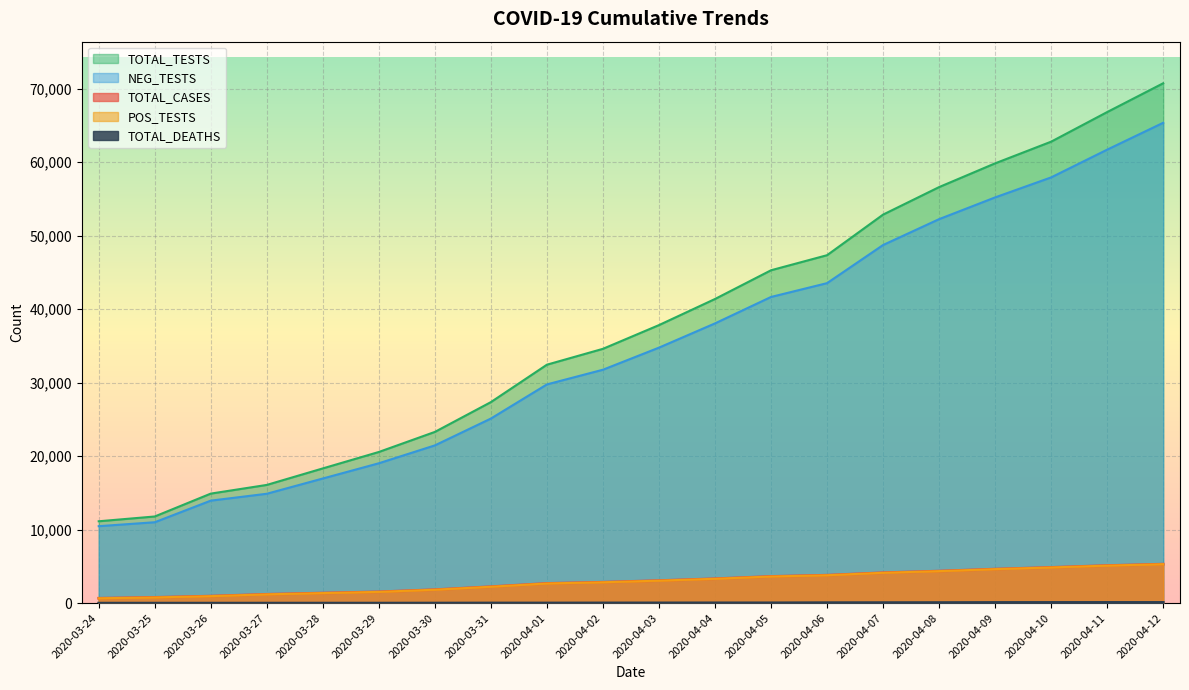

What is the total value across all series at 2020-03-24?

22957